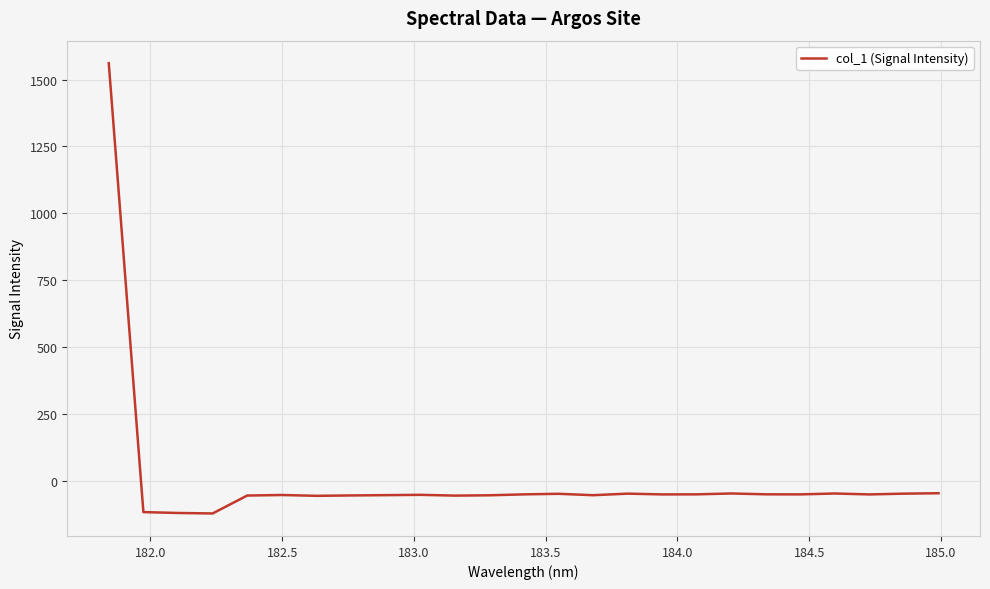

What is the smallest value displayed?

-122.4